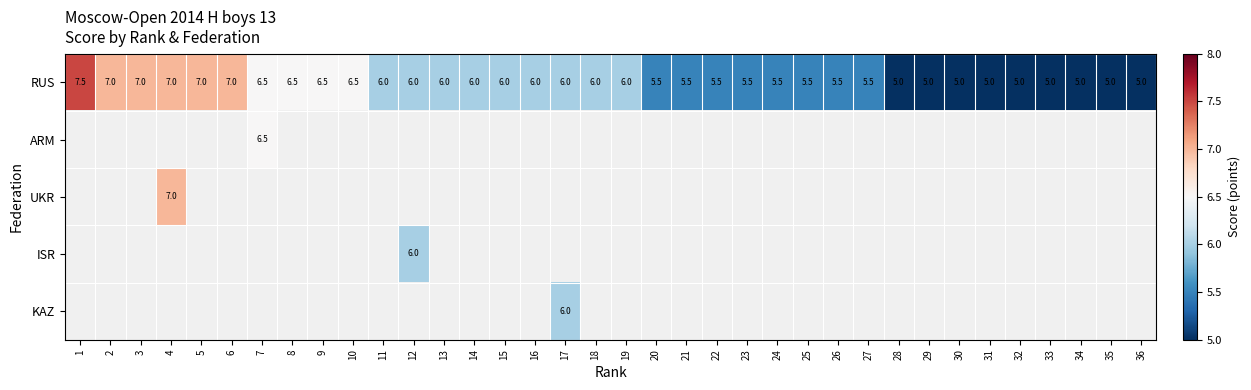

True or false: RUS has a value of 2.8 at 10.

False